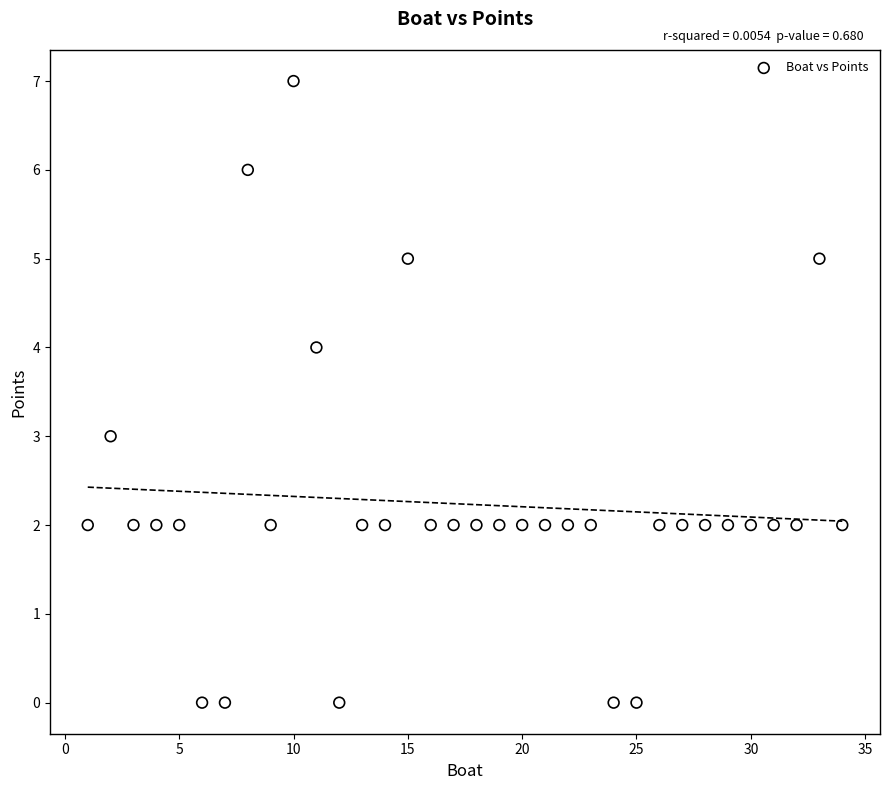

What is the range of X values (max minus min)?

33